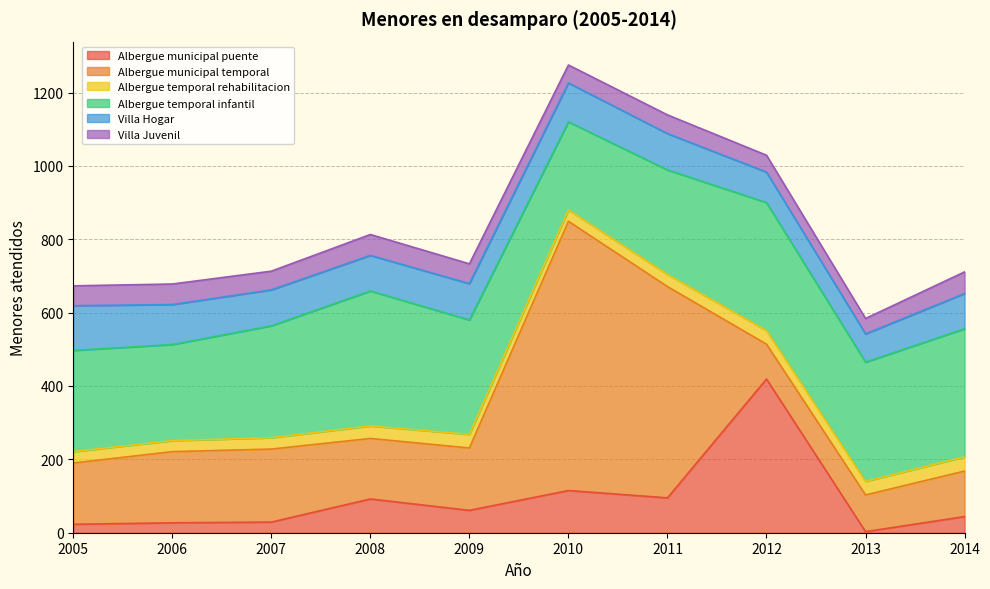

How many values in the Albergue municipal temporal series are below 170?

5